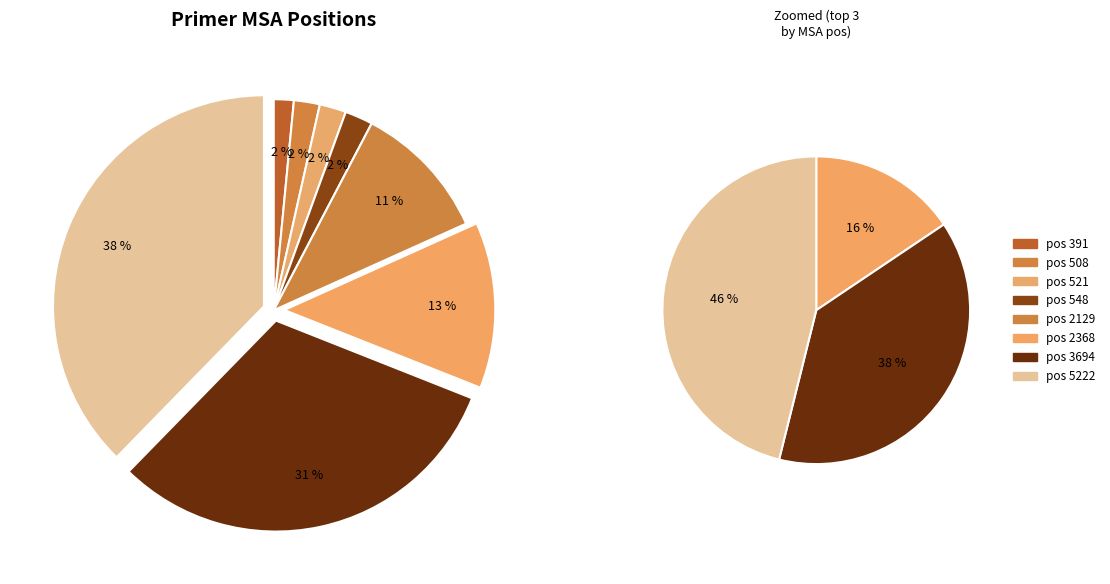

What percentage is the 2368 slice, to the nearest percent?

13%